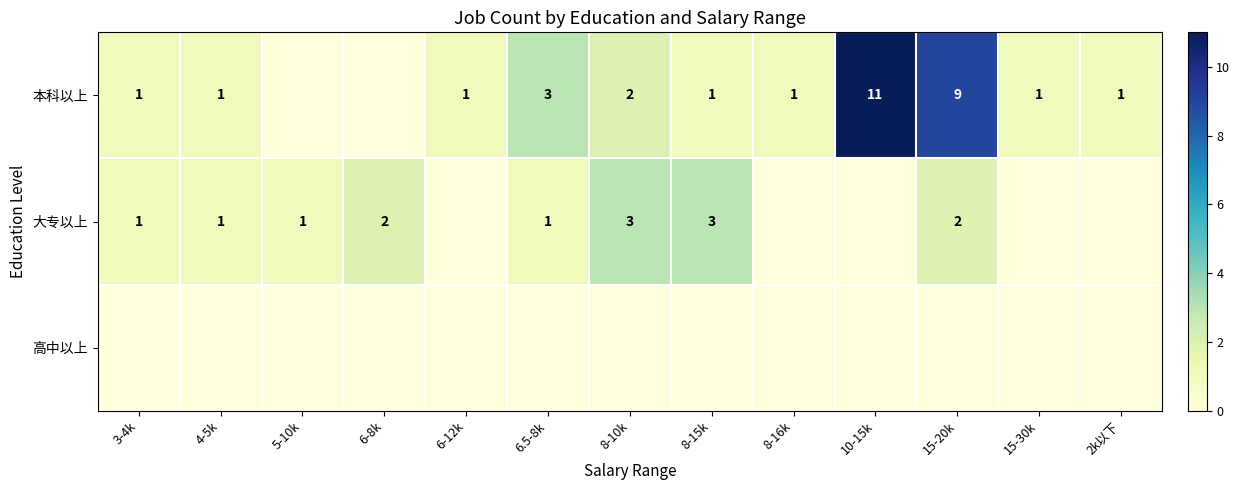

Is it true that 本科以上 equals 9 at 15-20k?

True